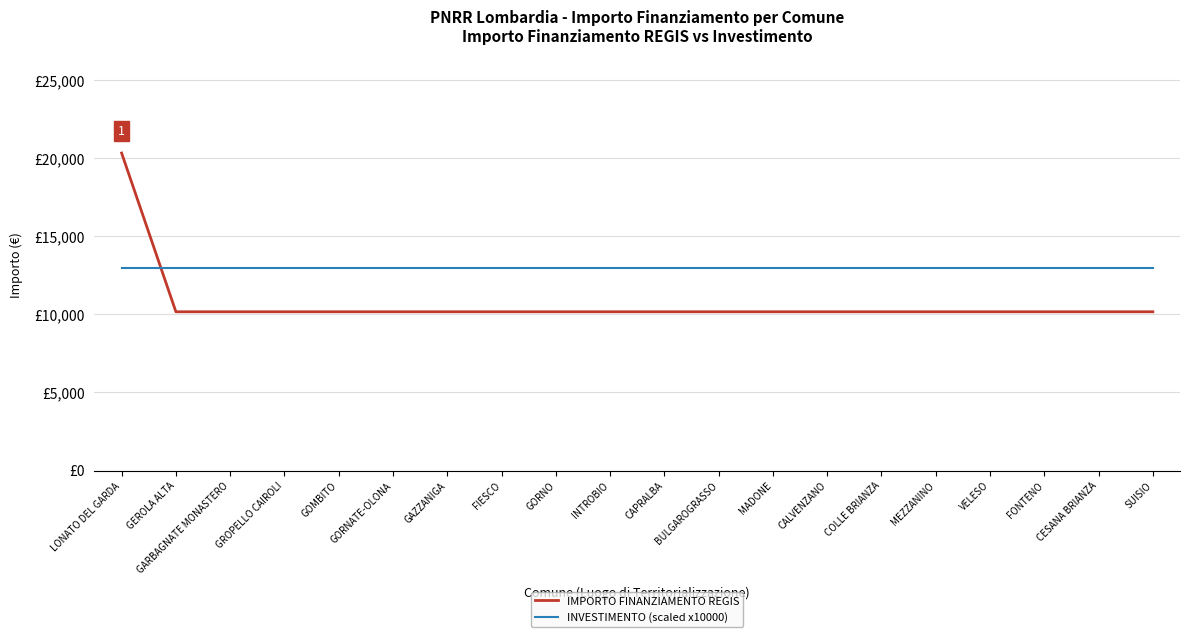

Which category has the highest value in the IMPORTO FINANZIAMENTO REGIS series?

LONATO DEL GARDA